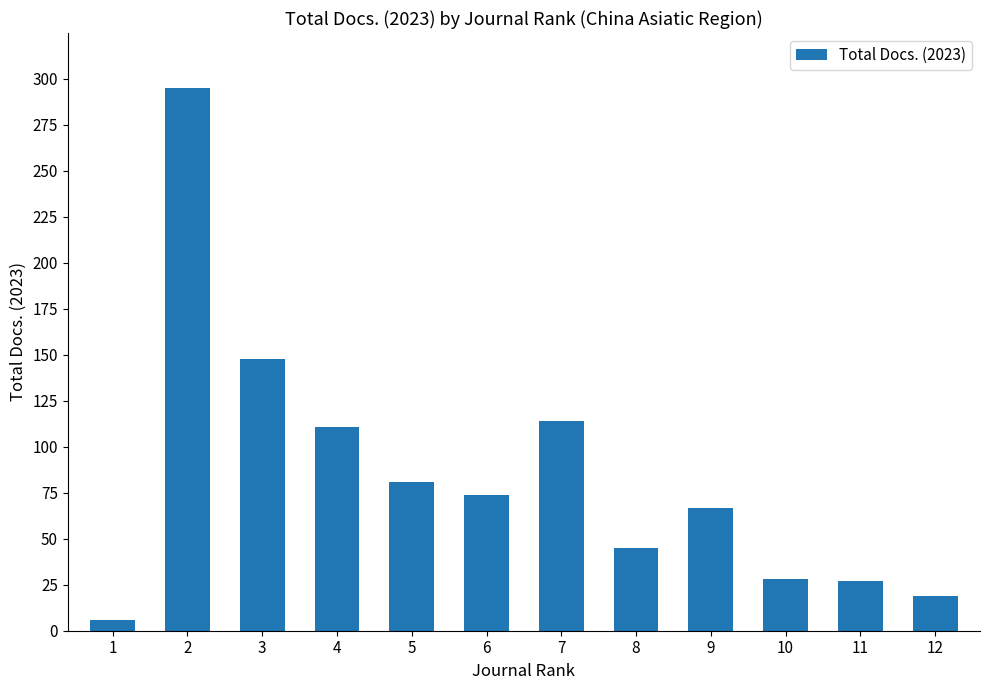

The chart shows a value of 19 at 12. True or false?

True